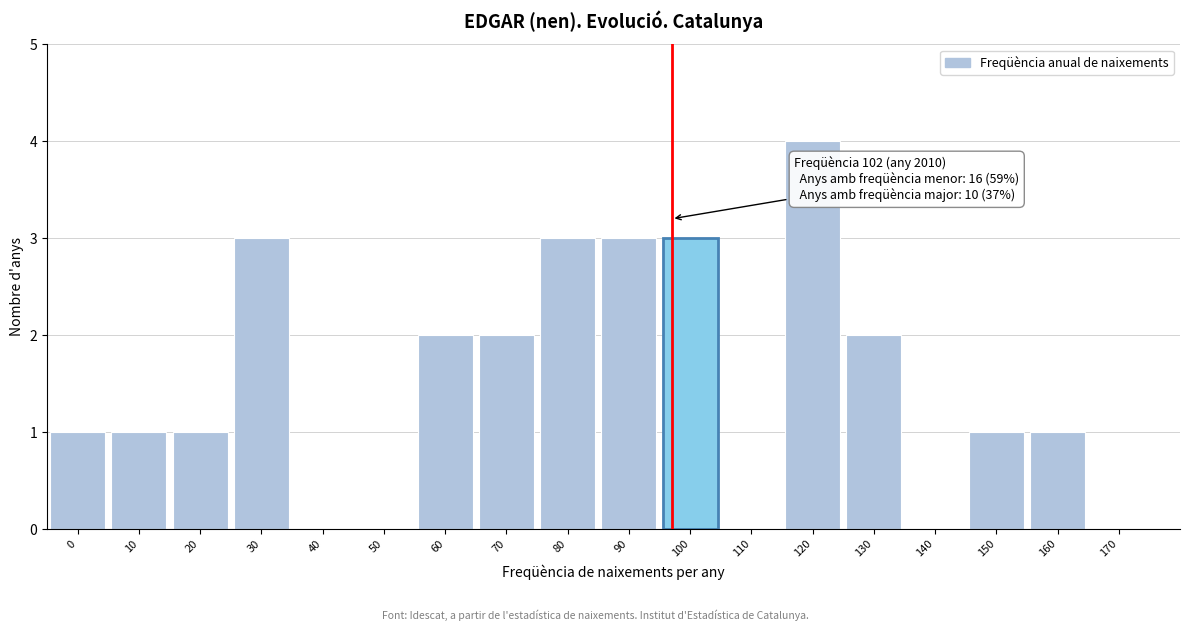

Reading left to right, extract all data points from this chart.

0=1	10=1	20=1	30=3	40=0	50=0	60=2	70=2	80=3	90=3	100=3	110=0	120=4	130=2	140=0	150=1	160=1	170=0